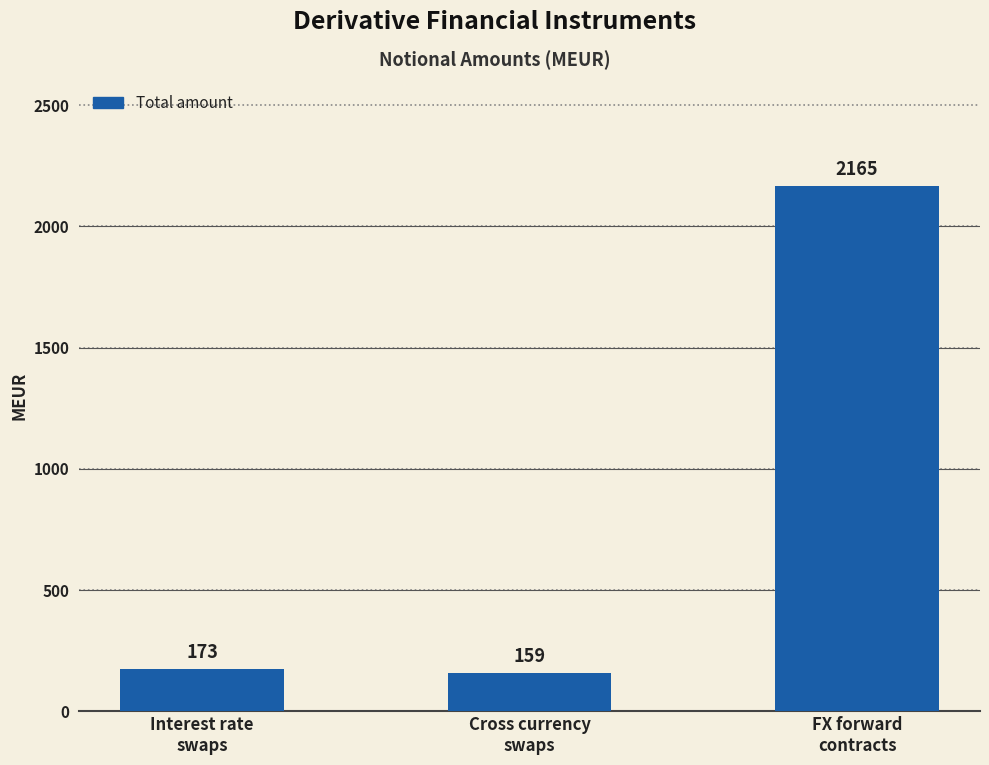

What is the difference between the values at FX forward
contracts and Cross currency
swaps?

2006